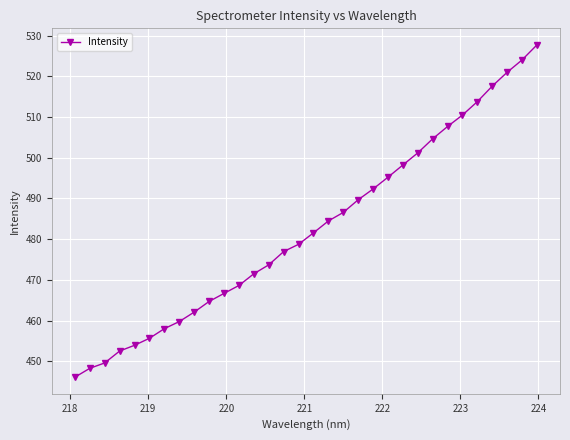

Is this an area chart (filled region under the line)?

No